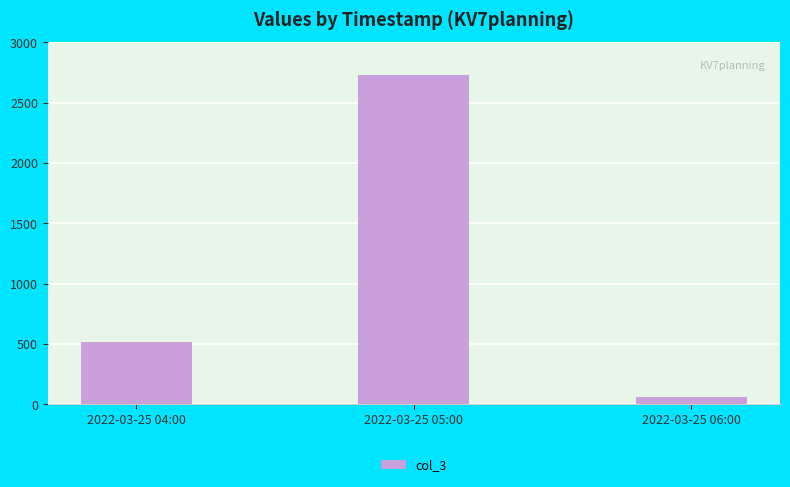

The chart shows a value of 517 at 2022-03-25 04:00. True or false?

True